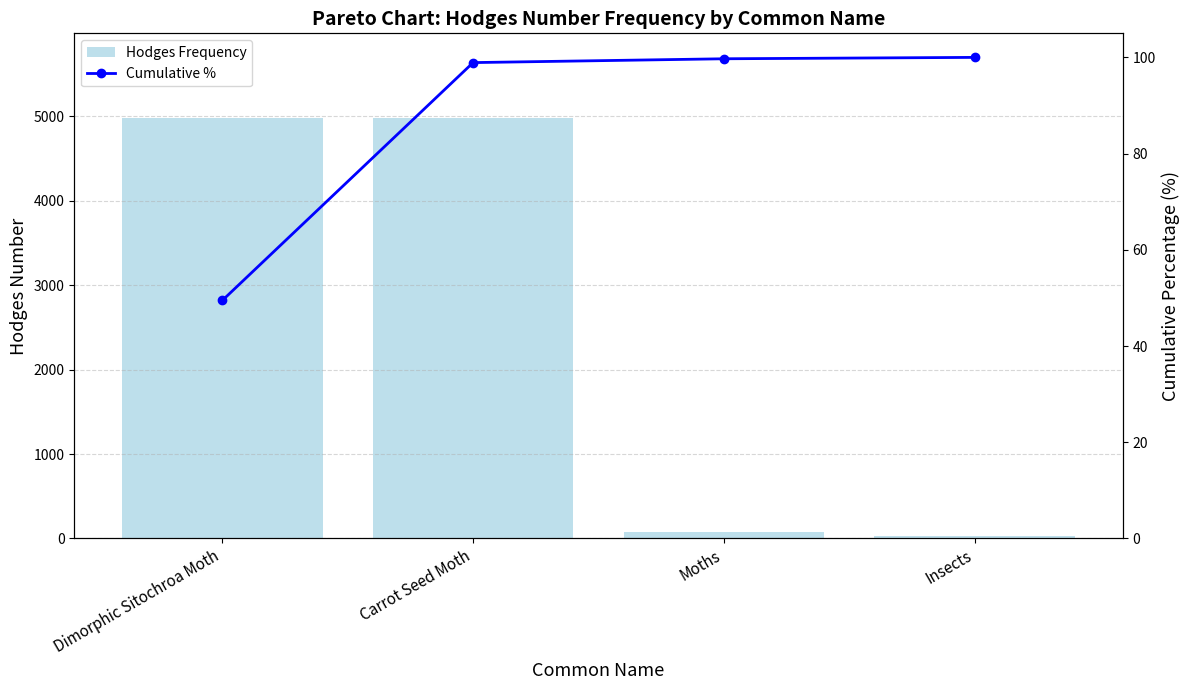

Which category has the lowest value in the Hodges Frequency series?

Insects